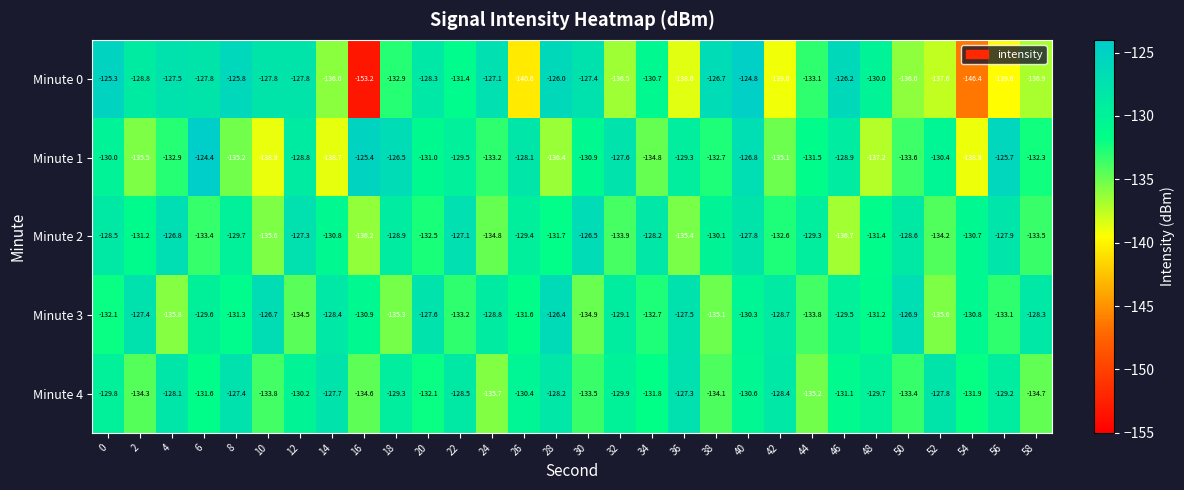

Which series changed the most between 32 and 38?

Minute 0